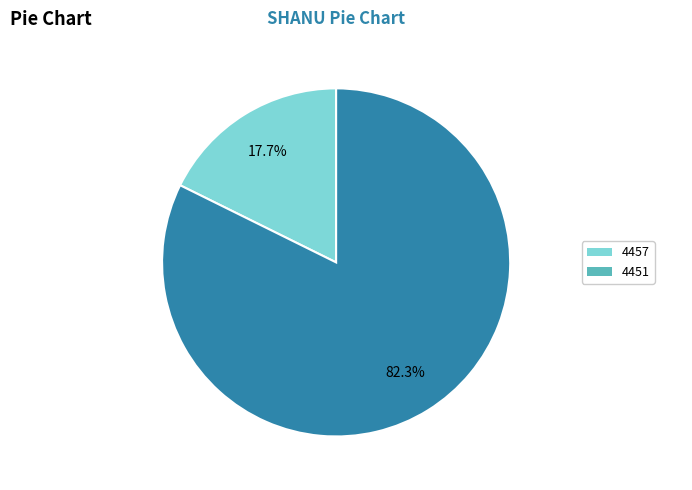

Rank the categories by value from highest to lowest.

4451, 4457